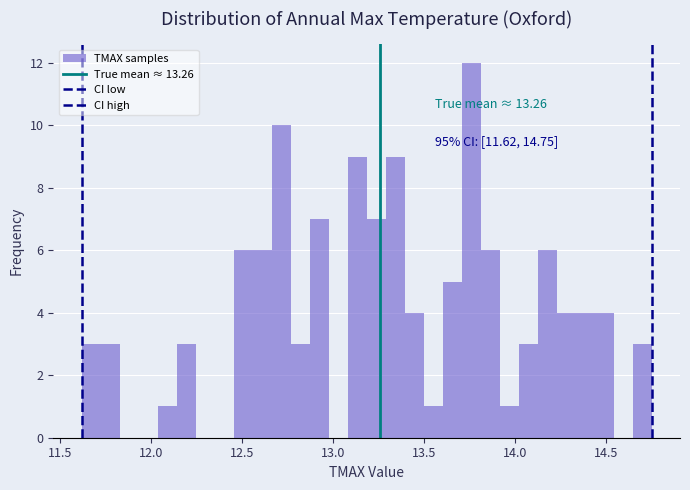

Read against the x-axis, roughly where is the centre of the tallest bar?

13.75